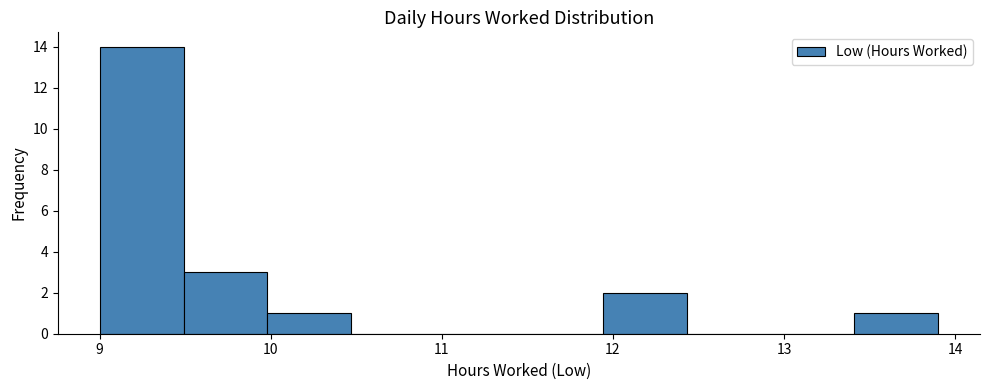

Reading left to right, list every bar in this chart as the range it spans on the x-axis followed by its height. Neither the bar edges nor the heights are printed on the chart, so give them approximately, as read against the axes.

9.00 to 9.49: 14
9.49 to 9.98: 3
9.98 to 10.47: 1
10.47 to 10.96: 0
10.96 to 11.45: 0
11.45 to 11.94: 0
11.94 to 12.43: 2
12.43 to 12.92: 0
12.92 to 13.41: 0
13.41 to 13.90: 1